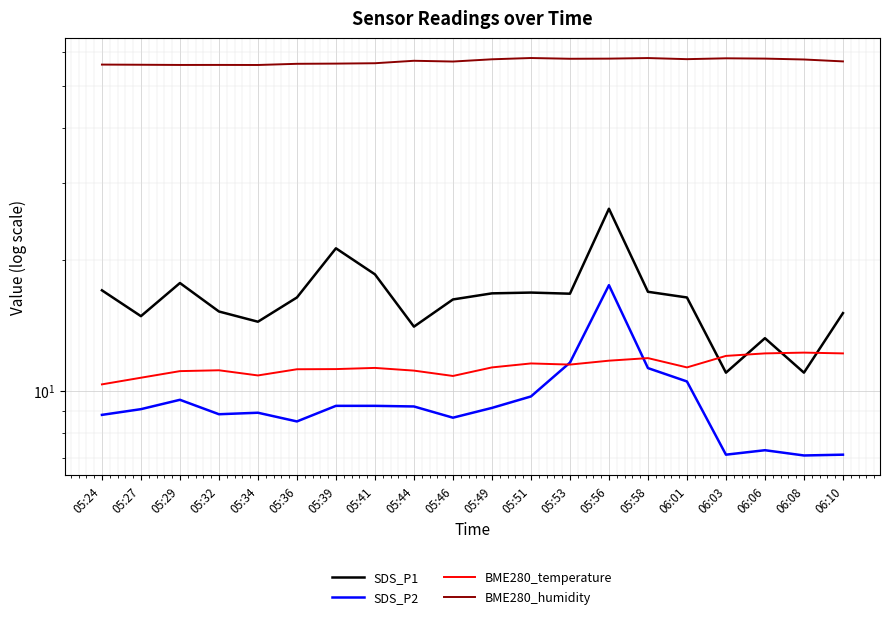

What are all the series names shown in the legend?

SDS_P1, SDS_P2, BME280_temperature, BME280_humidity